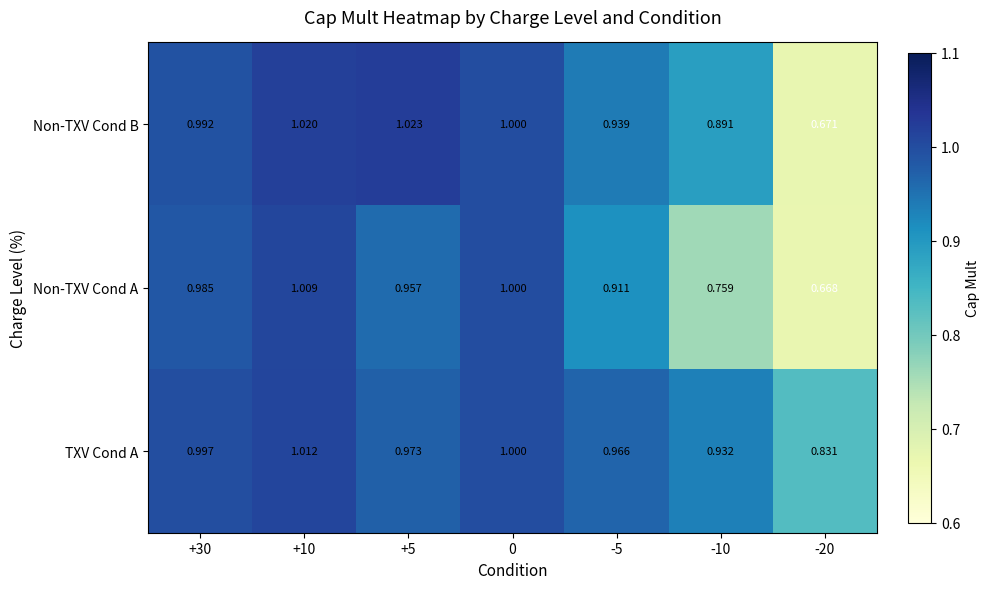

Which series has the widest spread of values?

Non-TXV Cond B